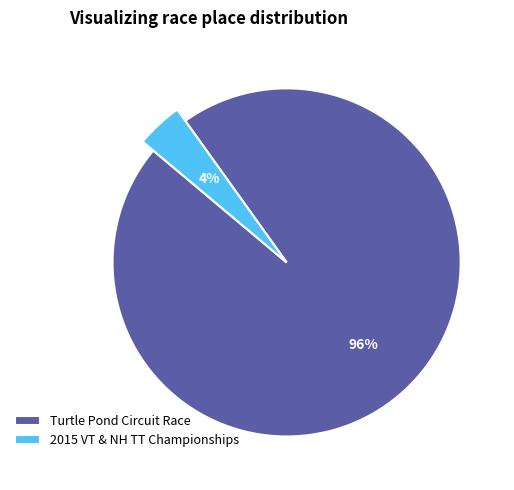

Is it true that 2015 VT & NH TT Championships is 17% of the pie?

False